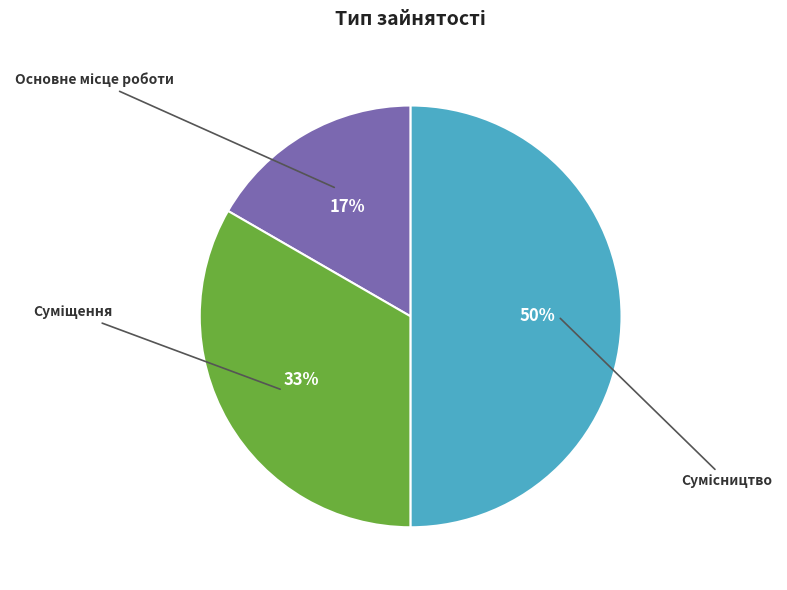

To the nearest percent, what is the difference between the largest and smallest slice percentages?

33%